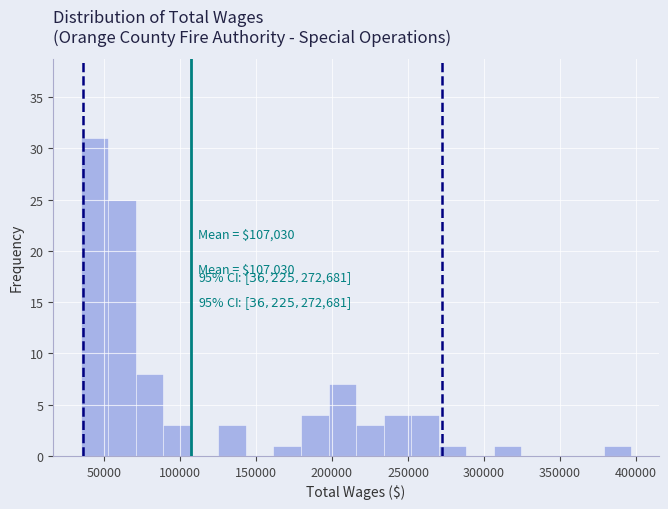

Around what value on the x-axis is the tallest bar? Give the approximate position of its centre, as read against the axis.

45000